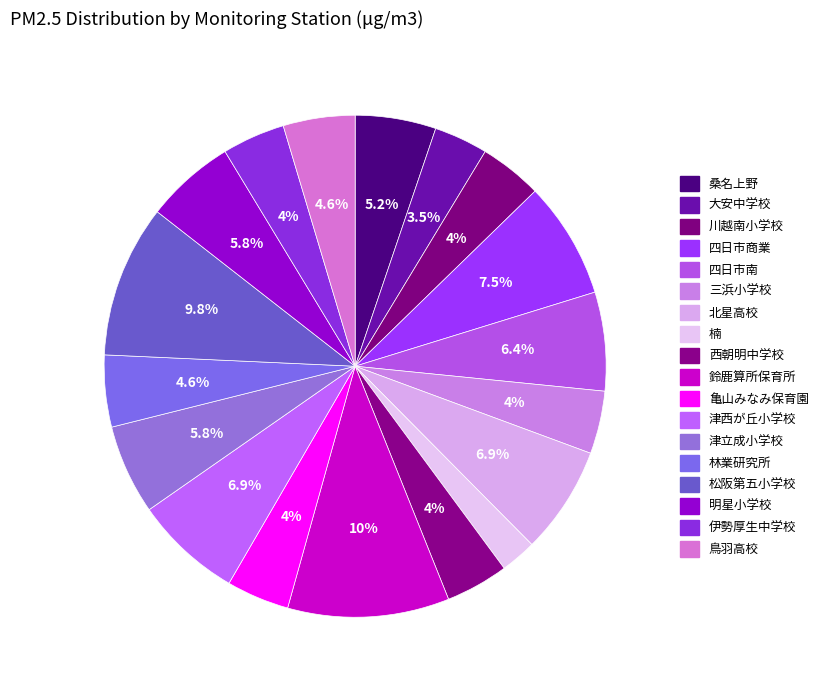

Does 鈴鹿算所保育所 represent more than half of the total?

No